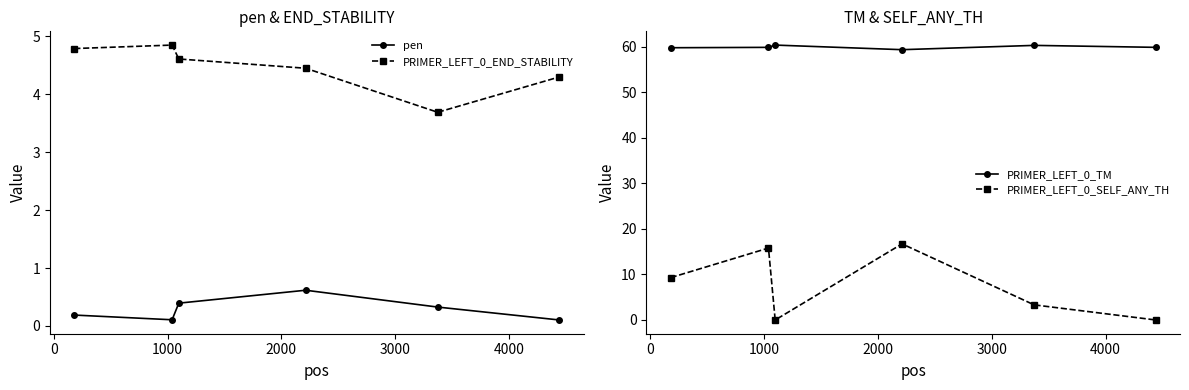

What is the sum of all pen values?

1.7